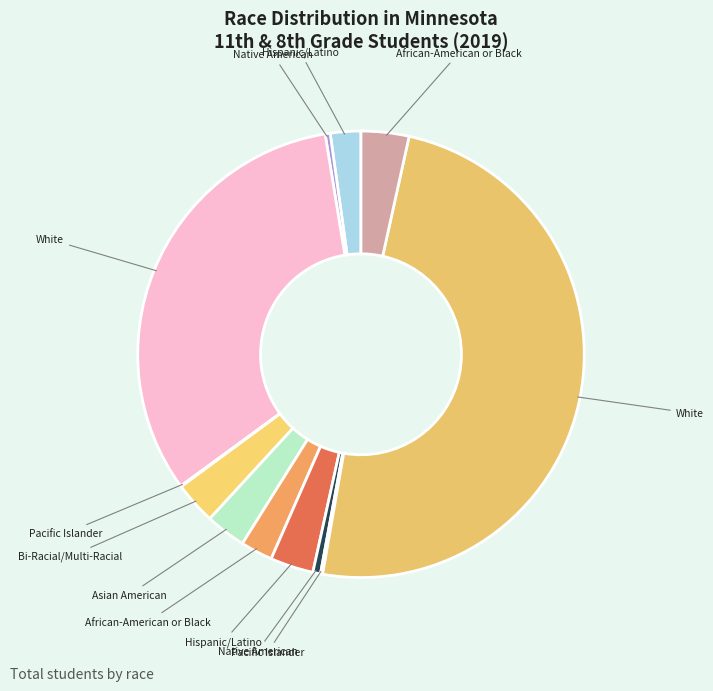

What is the smallest slice in the pie chart?

Pacific Islander (11th)